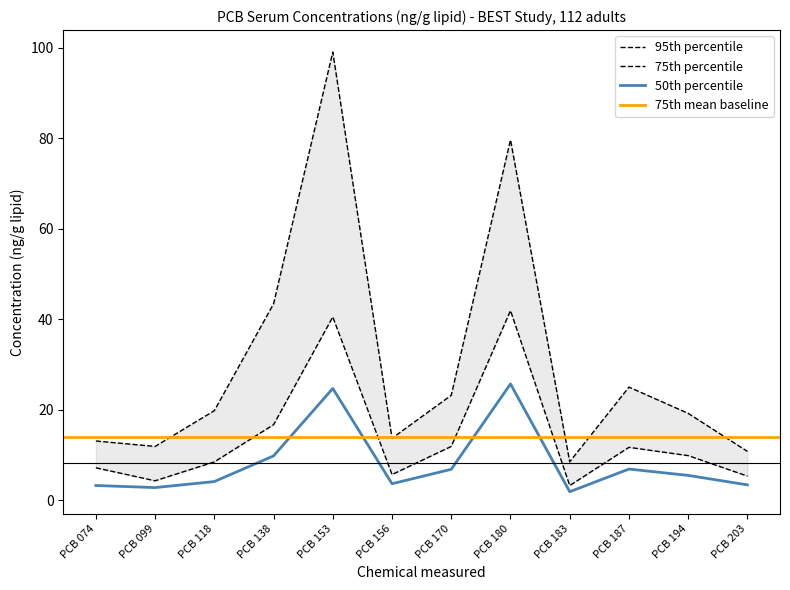

List the labels in order of 95th value, smallest first.

PCB 183, PCB 203, PCB 099, PCB 074, PCB 156, PCB 194, PCB 118, PCB 170, PCB 187, PCB 138, PCB 180, PCB 153